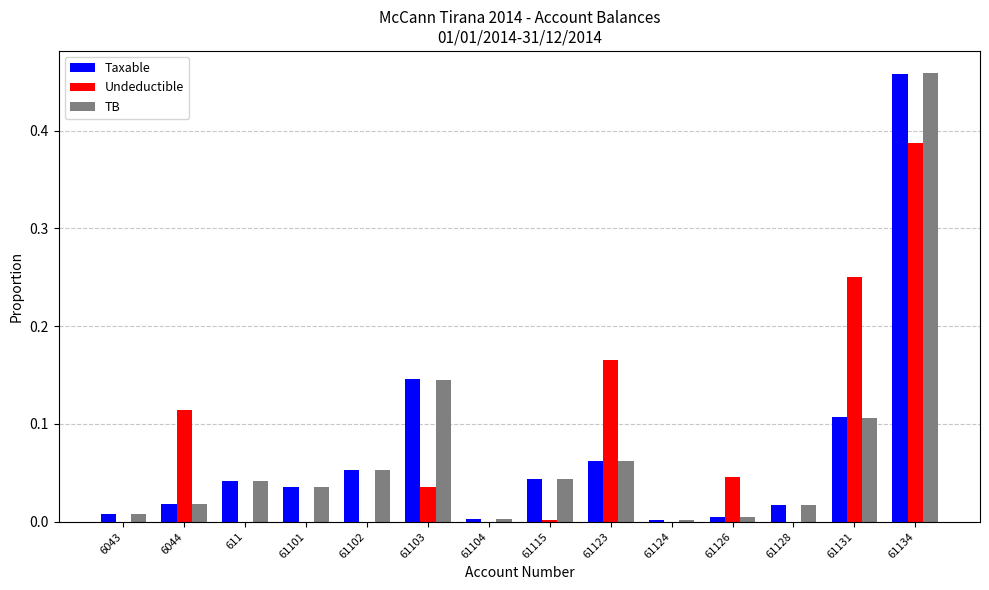

What is the sum of all TB values?

1.0